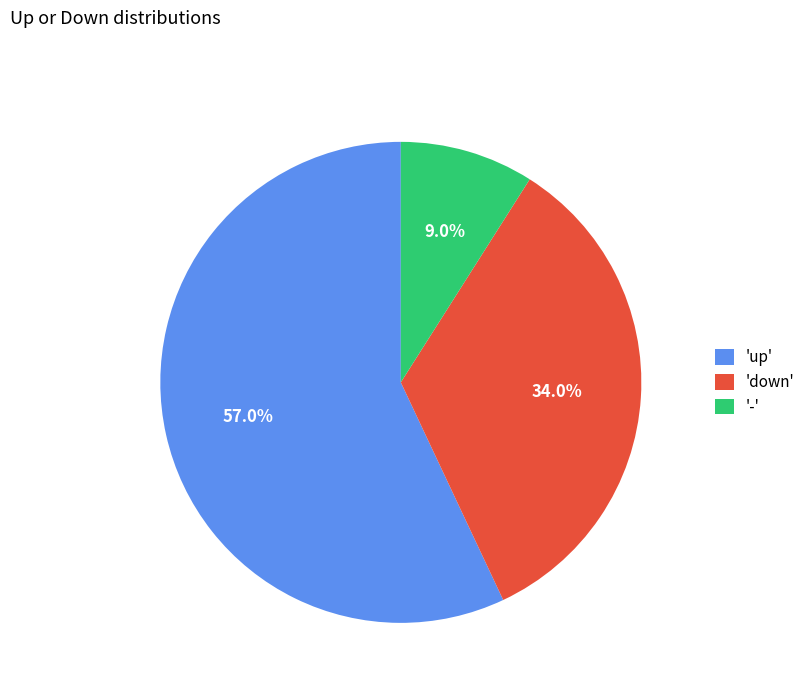

To the nearest percent, what is the average slice percentage?

33%